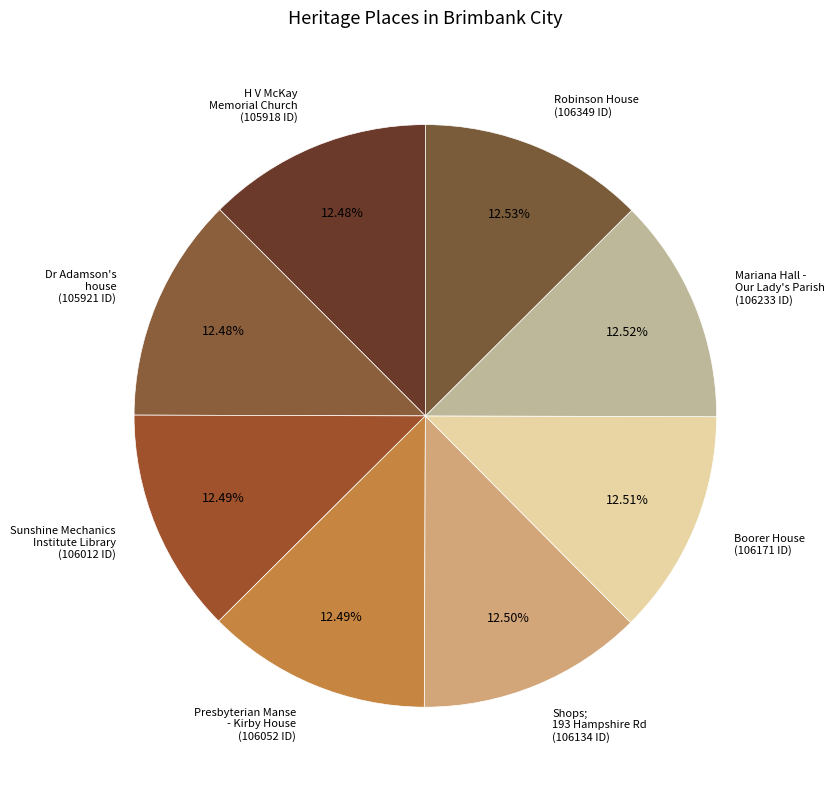

How many segments does this pie chart have?

8